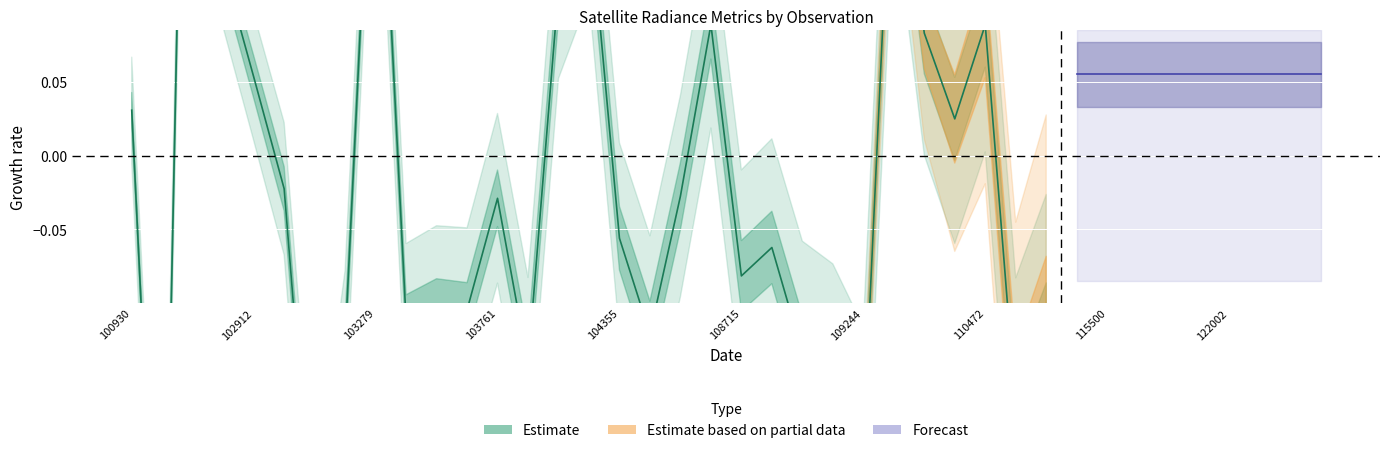

How many points are lower than both their immediate neighbors (excluding endpoints)?

10